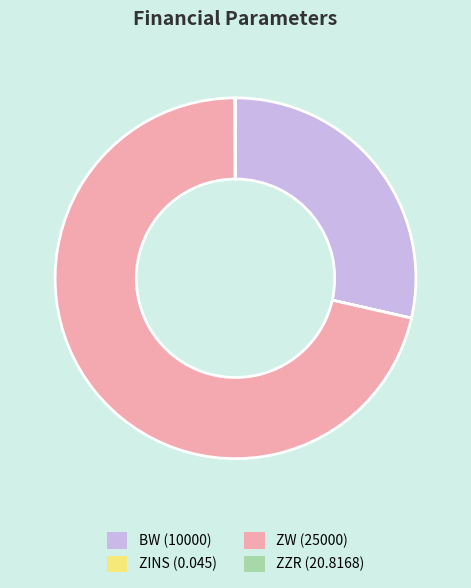

Between ZW (25000) and BW (10000), which is larger?

ZW (25000)